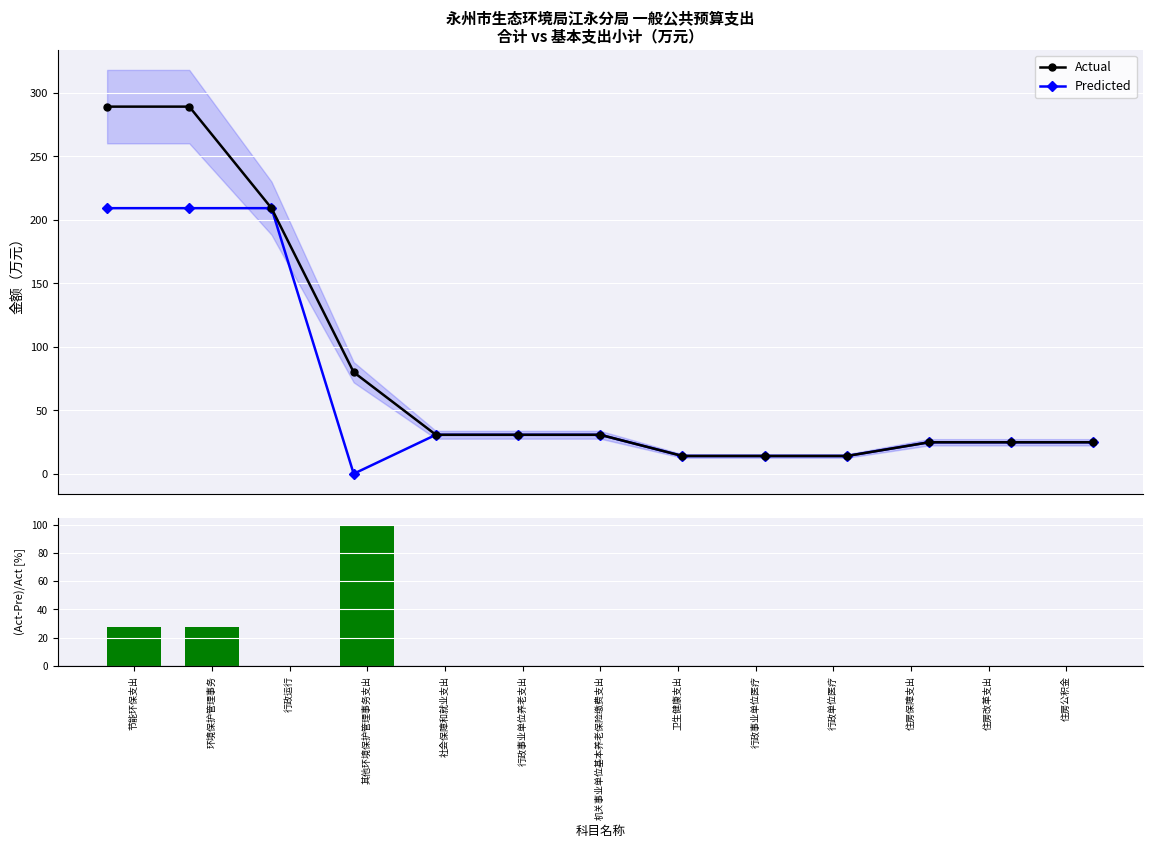

Is it true that Predicted equals 209.3 at 环境保护管理事务?

True